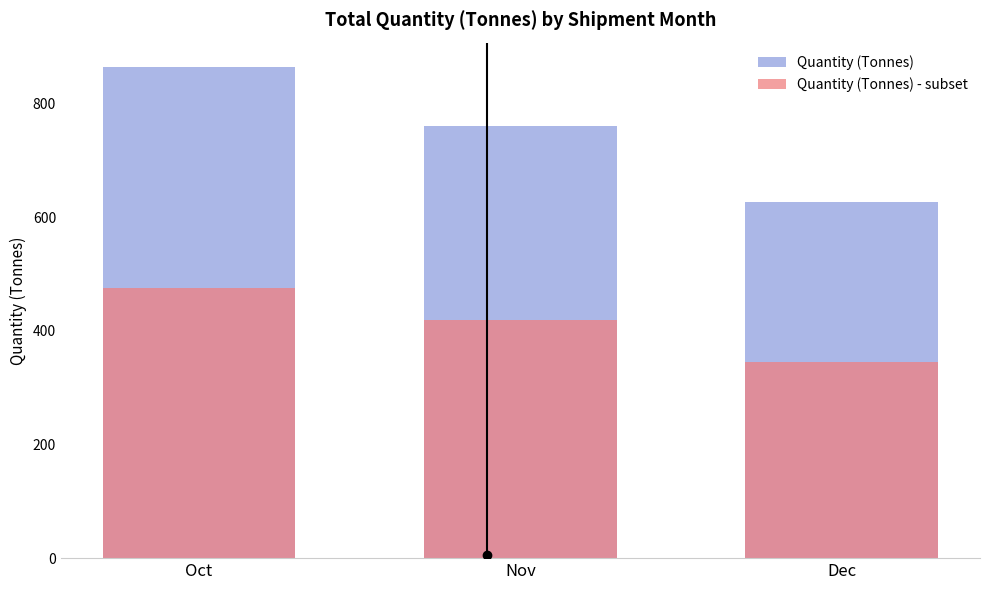

What is the value of the Quantity (Tonnes) - subset bar at the 1st from the left?

475.5